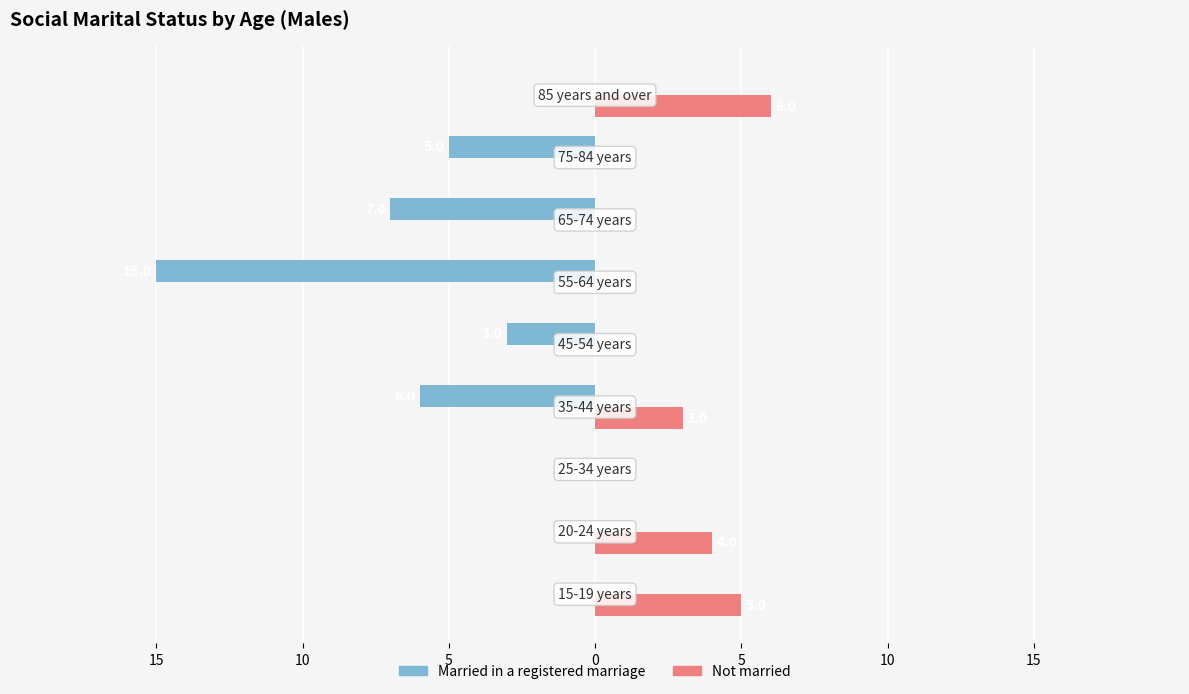

What is the sum of all Married in a registered marriage values?

-36